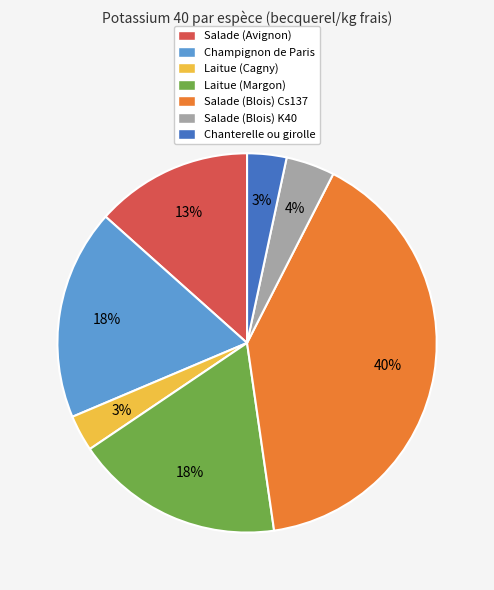

Is it true that Champignon de Paris is 18% of the pie?

True